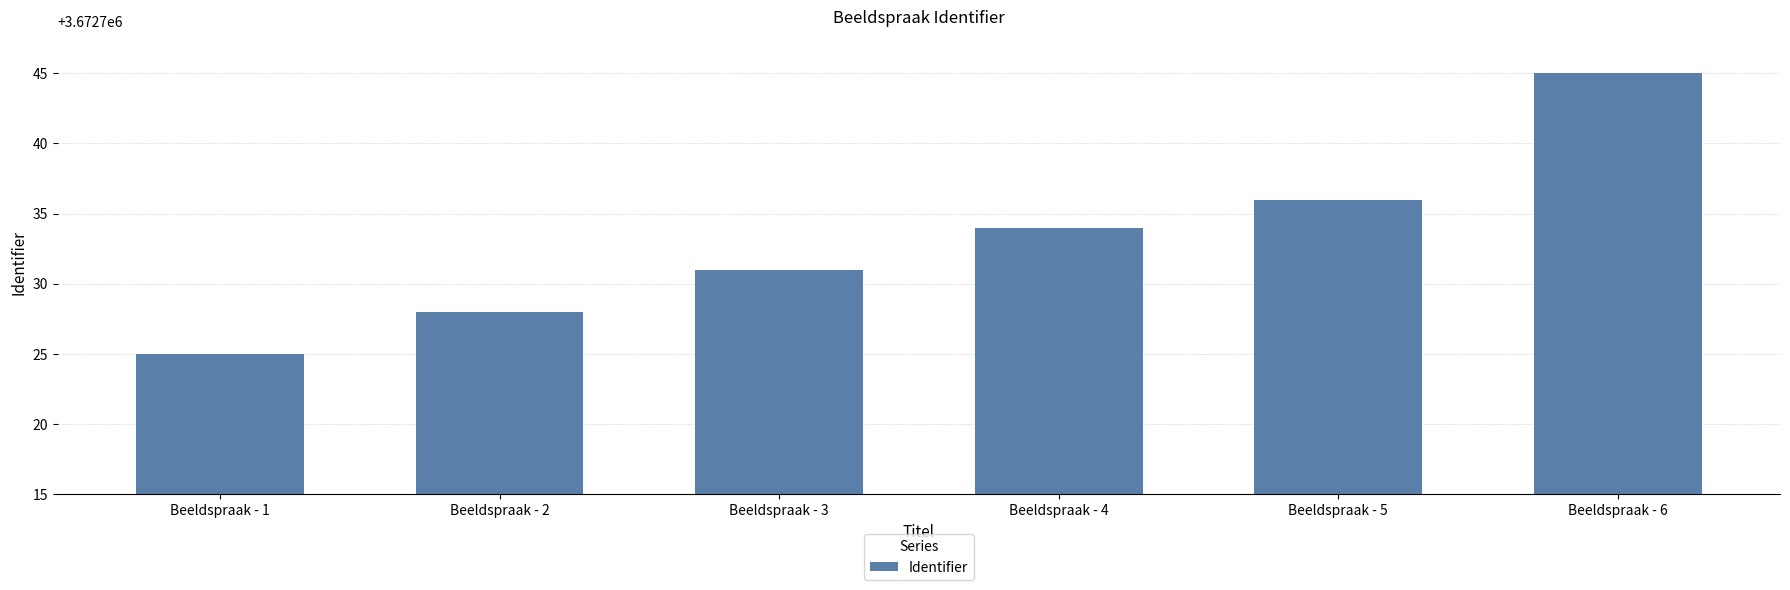

Which has a higher value, Beeldspraak - 6 or Beeldspraak - 3?

Beeldspraak - 6